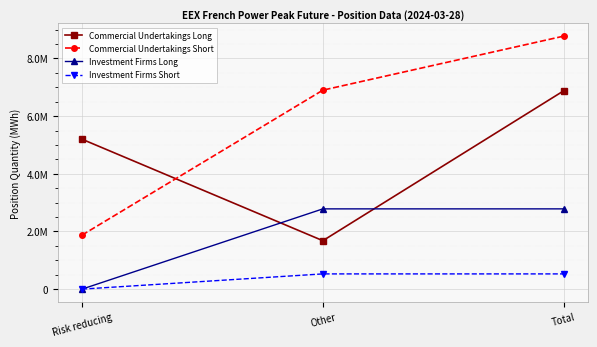

At Total, list the series in order from largest to smallest.

Commercial Undertakings Short, Commercial Undertakings Long, Investment Firms Long, Investment Firms Short